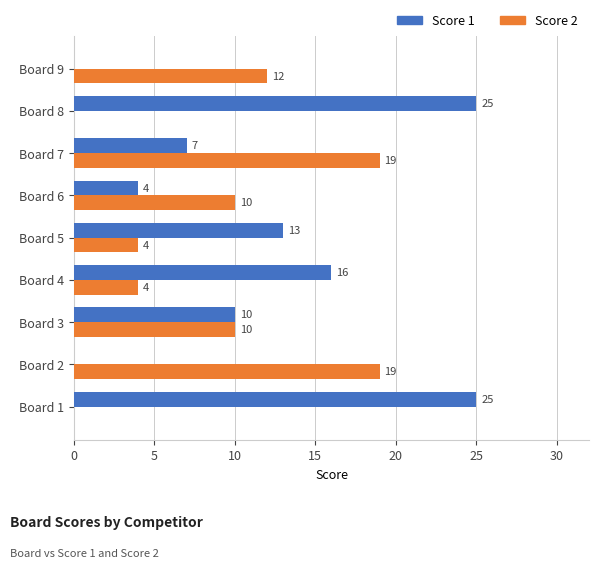

Which series has the largest range (max minus min)?

Score 1